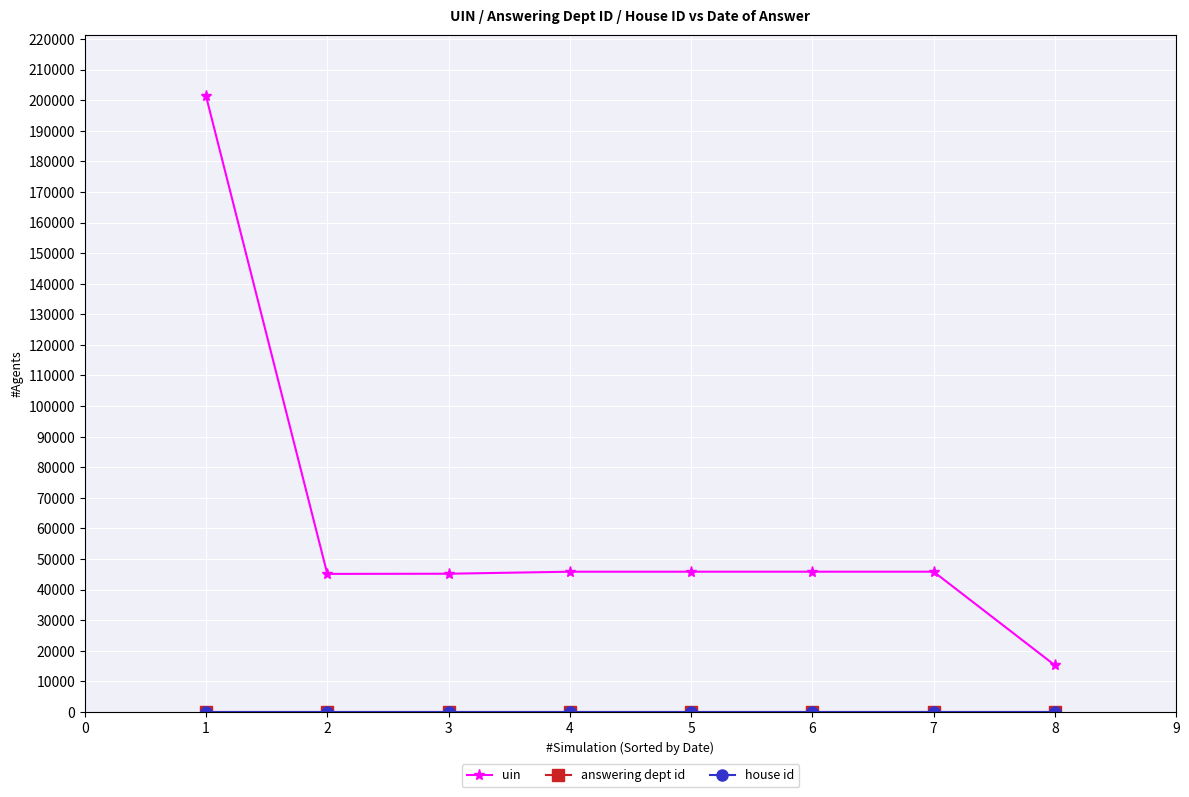

Which series has the largest total across all categories?

uin